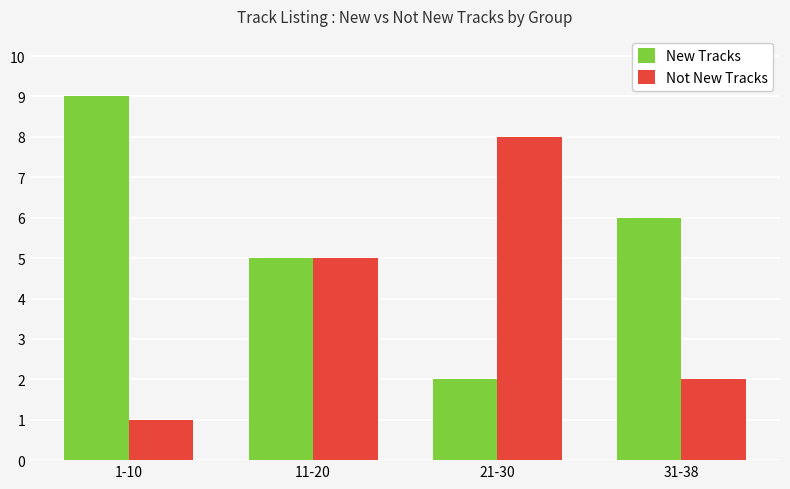

What is the difference between the maximum and minimum values in the Not New Tracks series?

7